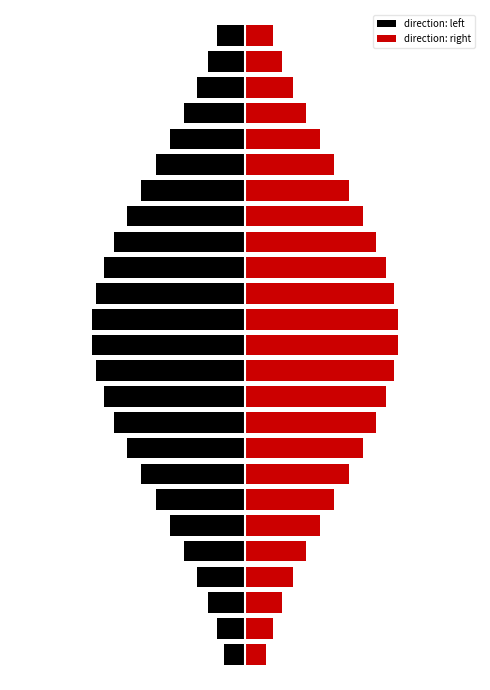

Reading left to right, extract all data points from this chart.

direction: left: -0.0	-0.0	-0.1	-0.1	-0.1	-0.1	-0.1	-0.2	-0.2	-0.2	-0.2	-0.2	-0.2	-0.2	-0.2	-0.2	-0.2	-0.2	-0.2	-0.1	-0.1	-0.1	-0.1	-0.1	-0.0
direction: right: 0.0	0.0	0.1	0.1	0.1	0.1	0.1	0.2	0.2	0.2	0.2	0.2	0.2	0.2	0.2	0.2	0.2	0.2	0.2	0.1	0.1	0.1	0.1	0.1	0.0